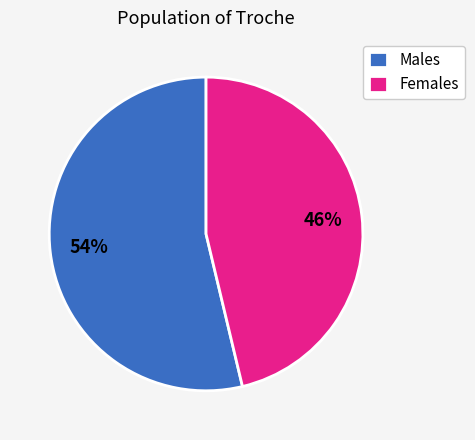

Rank the categories by value from lowest to highest.

Females, Males